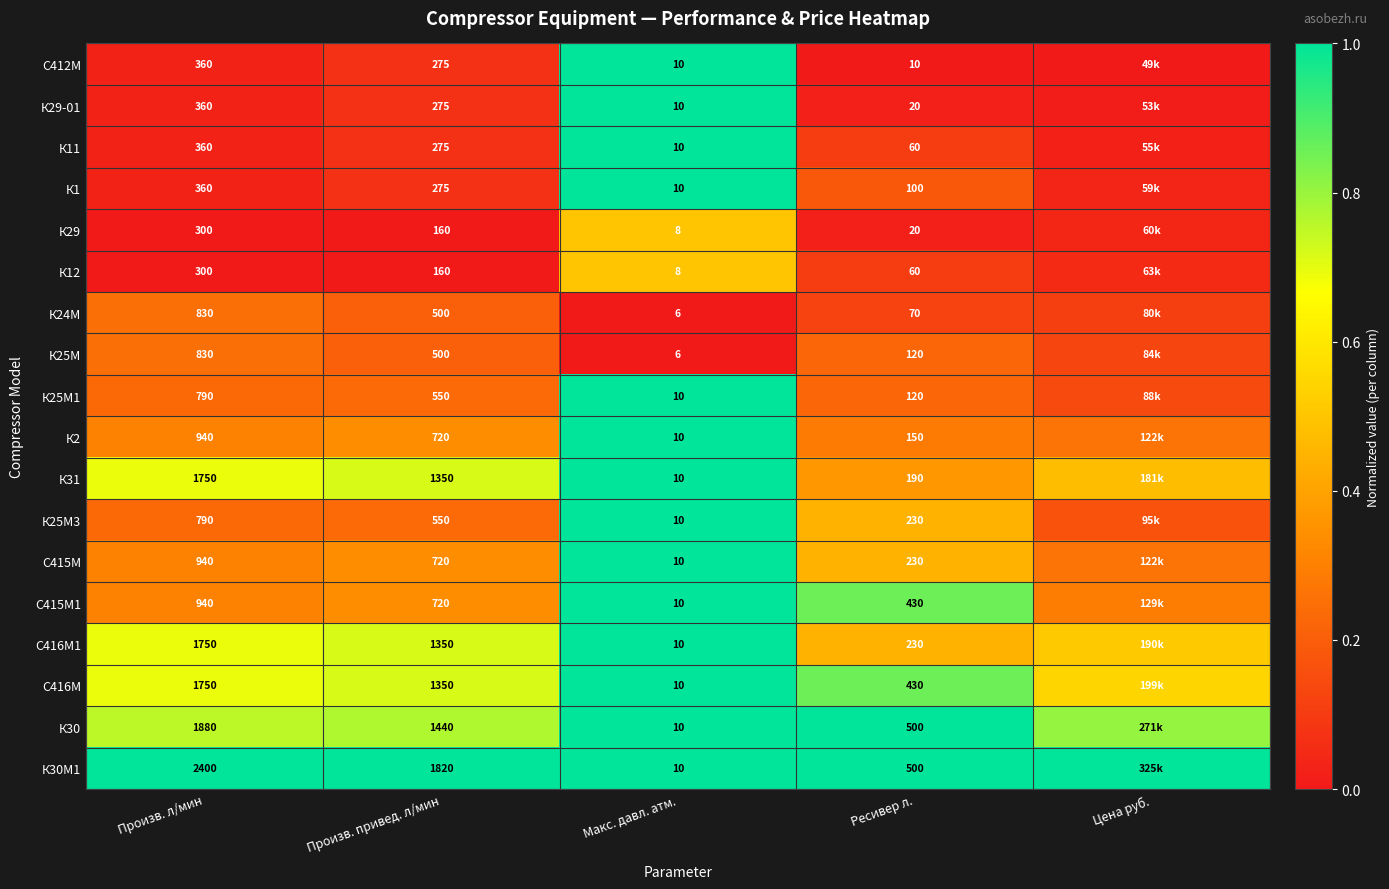

Is the value of К25М1 at Произв. привед. л/мин greater than the value of К29-01 at Макс. давл. атм.?

No